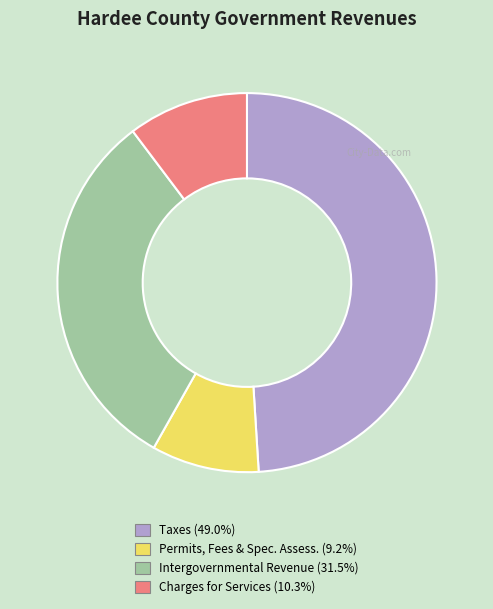

Is there a majority slice in this chart?

No